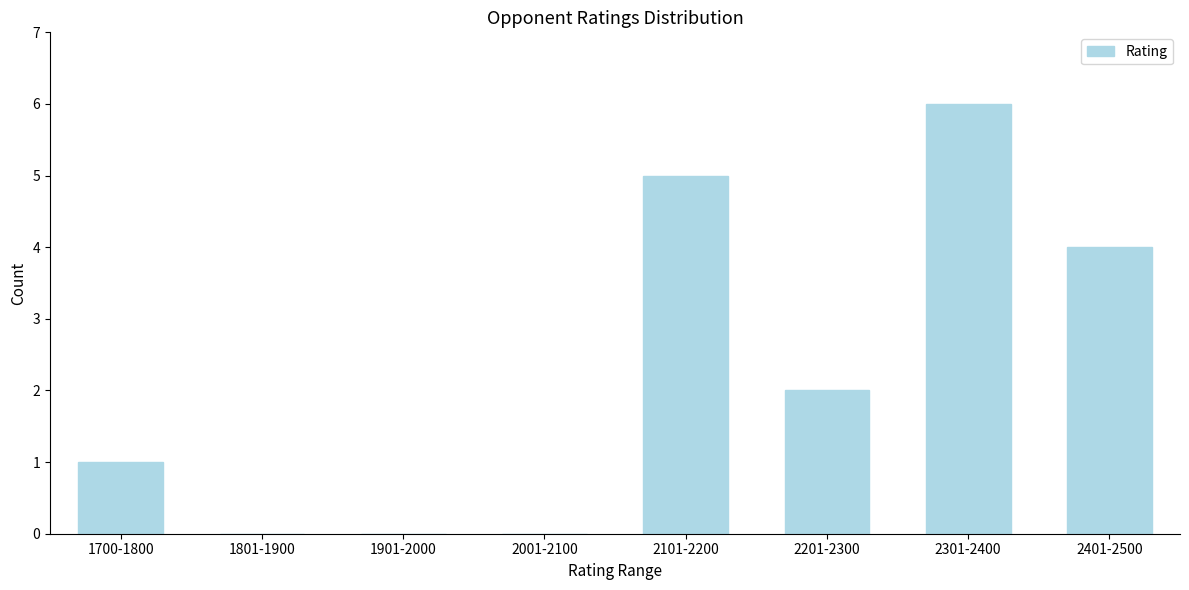

Reading left to right, what are all the values shown in this chart?

1700-1800=1	1801-1900=0	1901-2000=0	2001-2100=0	2101-2200=5	2201-2300=2	2301-2400=6	2401-2500=4